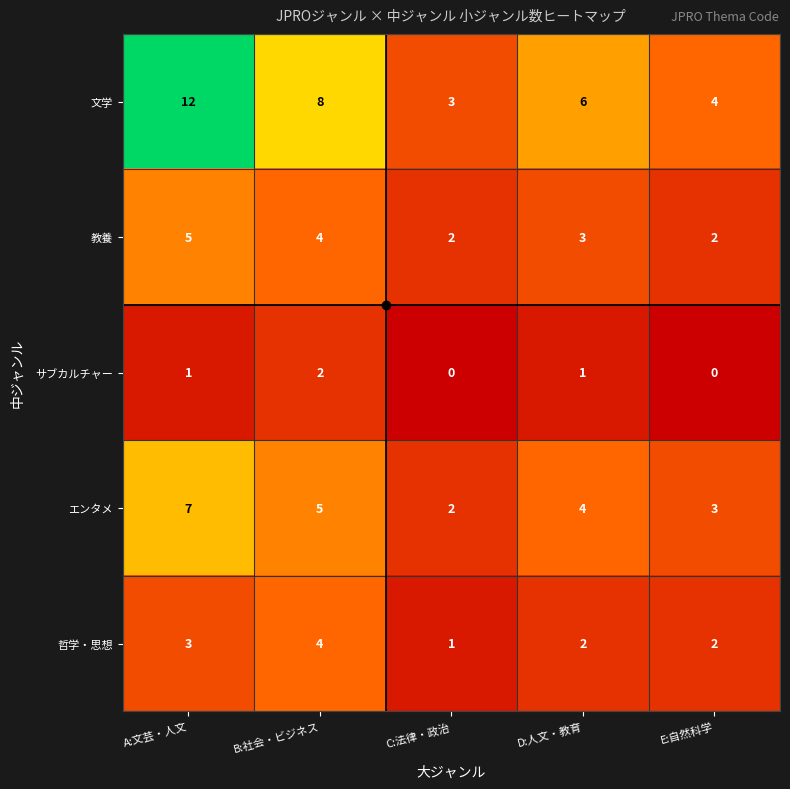

Which label corresponds to the largest value in the chart?

A:文芸・人文